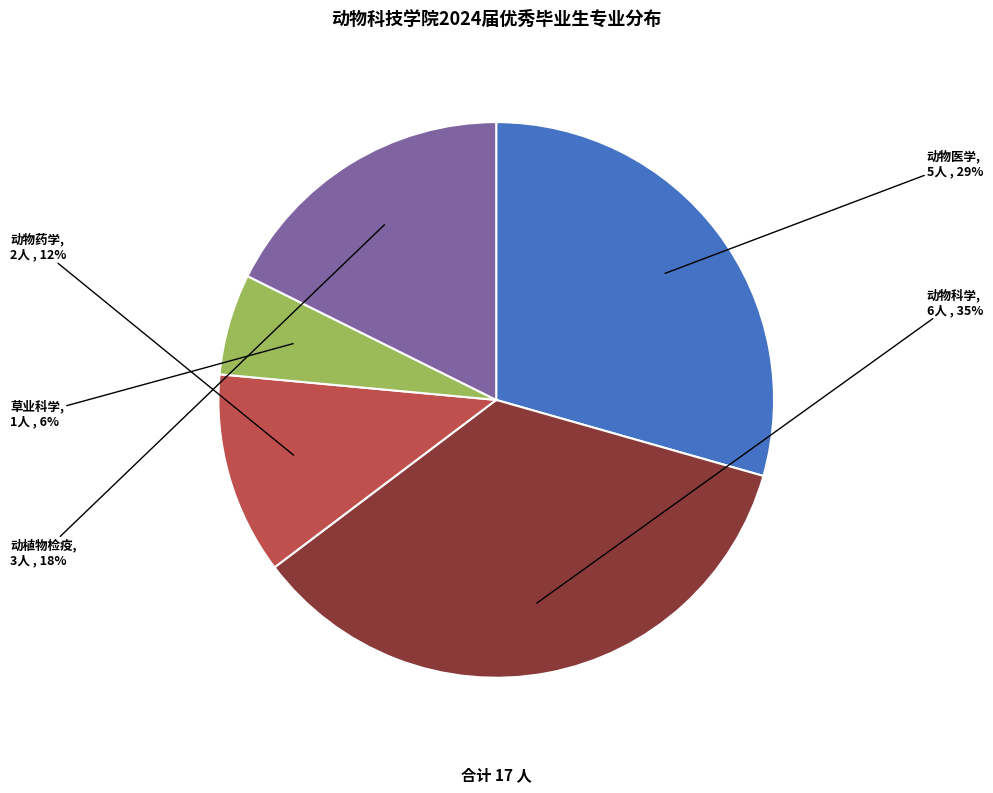

To the nearest percent, what is the combined percentage of 草业科学 and 动植物检疫?

24%